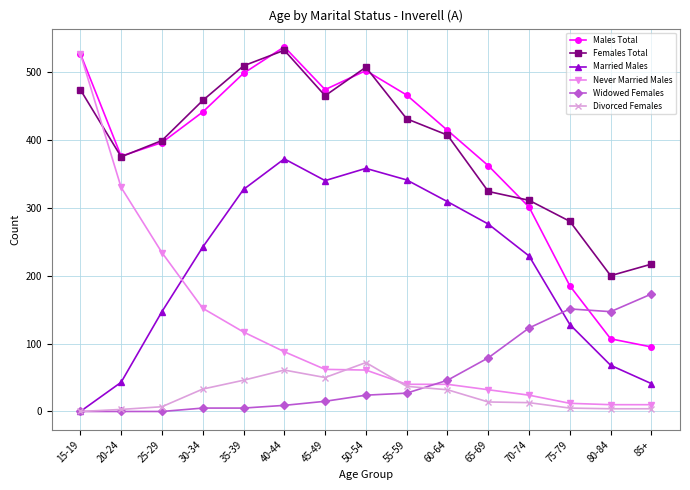

How many positive values does the Divorced Females series have?

14